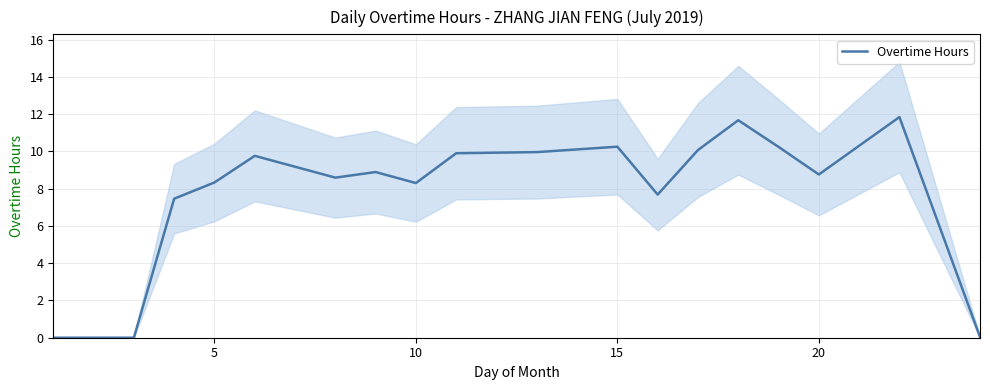

True or false: there are more than 2 points higher than both neighbors.

True